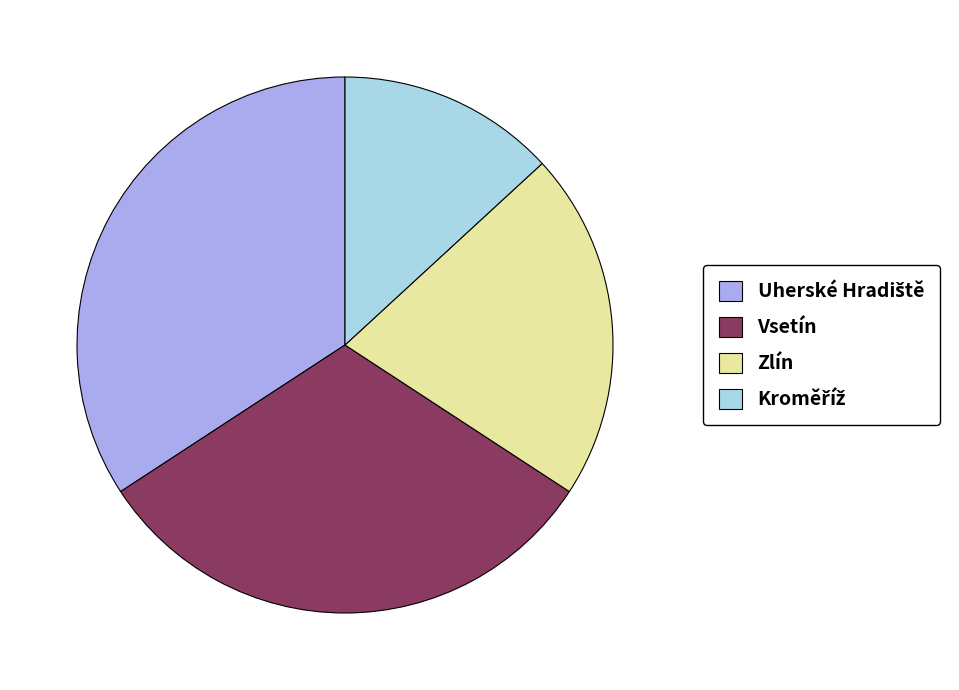

Is it true that Vsetín is 32% of the pie?

True